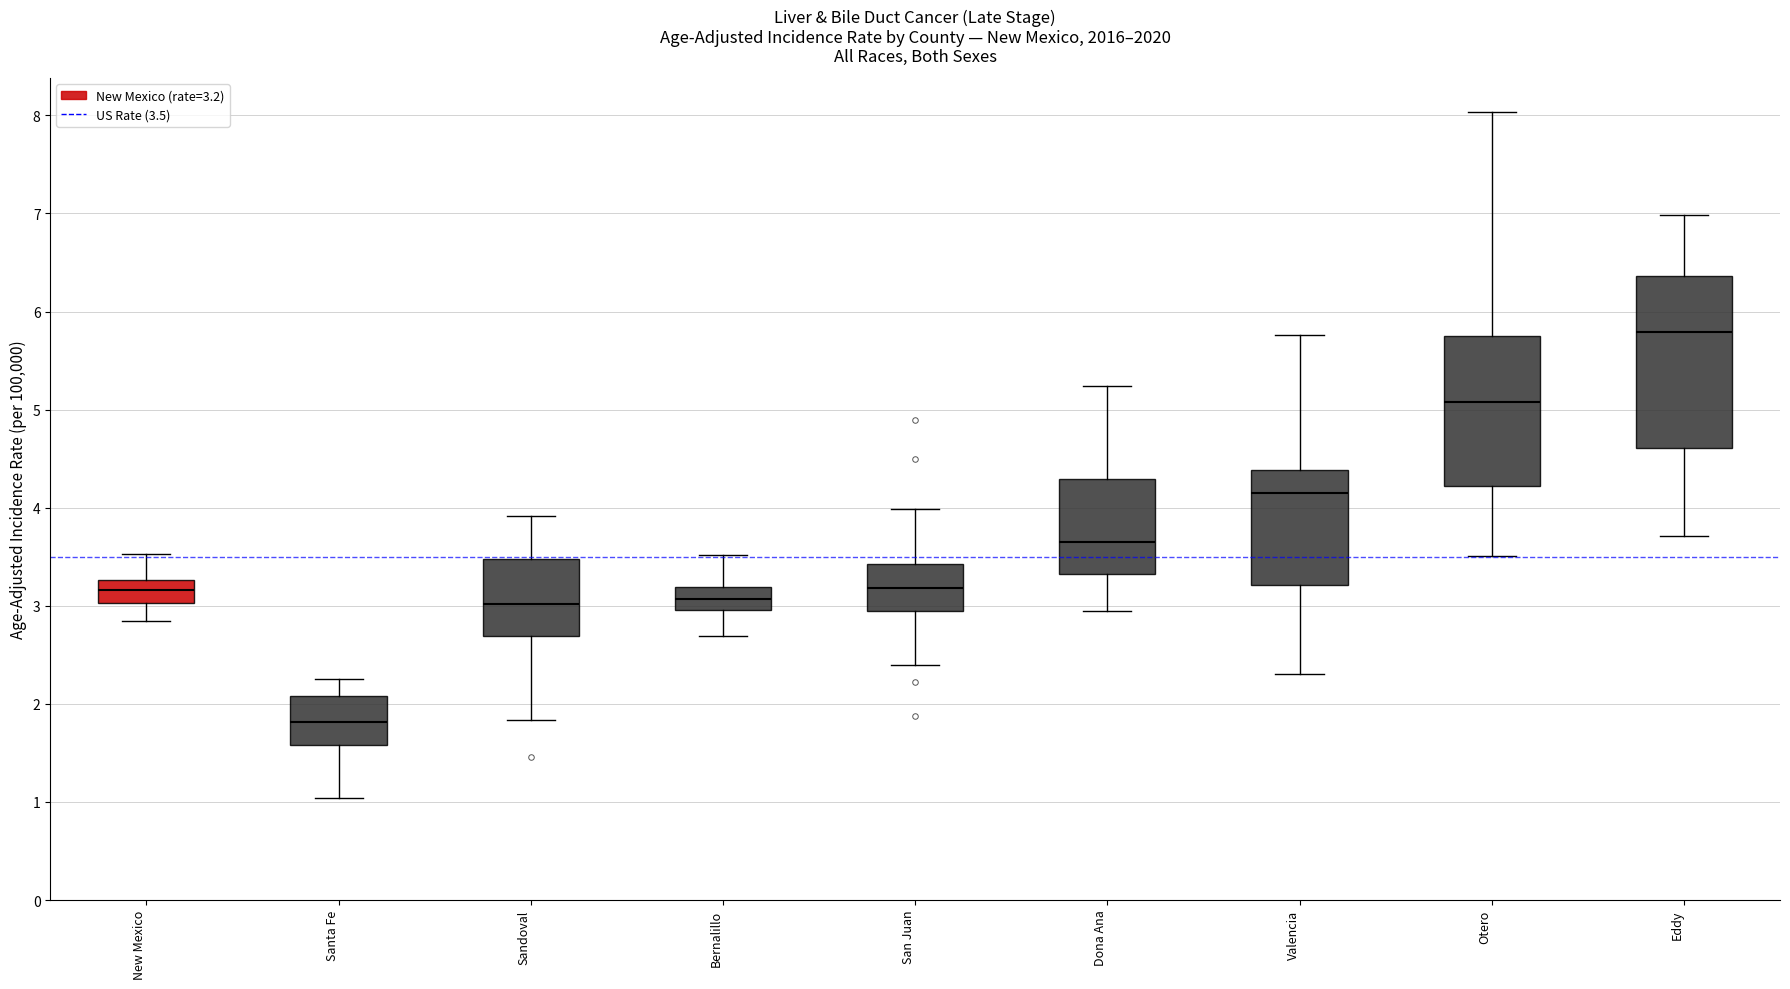

Reading left to right, transcribe this box plot: for each box, give where its median line is, the range the box spans, and where its two whiskers end, as read against the y-axis. The values are not printed on the chart, so give them approximately, as read against the axis.

New Mexico: median 3.2, box 3.0 to 3.3, whiskers 2.9 to 3.5
Santa Fe: median 1.8, box 1.6 to 2.1, whiskers 1.0 to 2.3
Sandoval: median 3.0, box 2.7 to 3.5, whiskers 1.8 to 3.9
Bernalillo: median 3.1, box 3.0 to 3.2, whiskers 2.7 to 3.5
San Juan: median 3.2, box 3.0 to 3.4, whiskers 2.4 to 4.0
Dona Ana: median 3.6, box 3.3 to 4.3, whiskers 3.0 to 5.2
Valencia: median 4.2, box 3.2 to 4.4, whiskers 2.3 to 5.8
Otero: median 5.1, box 4.2 to 5.8, whiskers 3.5 to 8.0
Eddy: median 5.8, box 4.6 to 6.4, whiskers 3.7 to 7.0